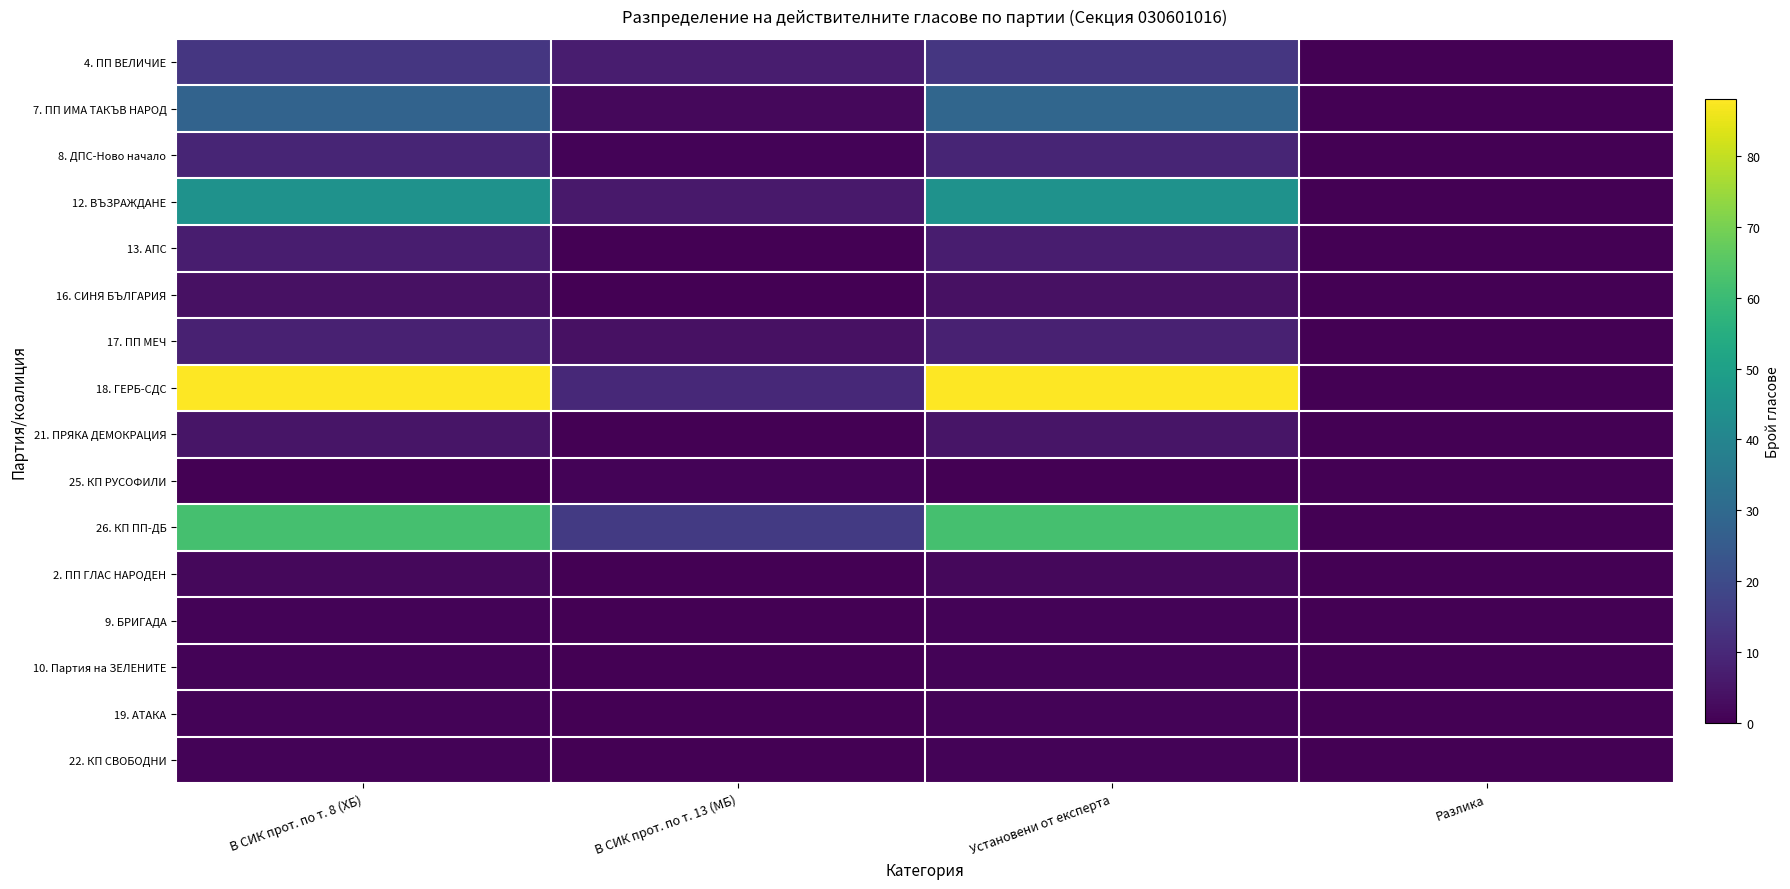

Reading right to left, extract all data points from this chart.

4. ПП ВЕЛИЧИЕ: Разлика=0	Установени от експерта=14	В СИК прот. по т. 13 (МБ)=7	В СИК прот. по т. 8 (ХБ)=14
7. ПП ИМА ТАКЪВ НАРОД: Разлика=0	Установени от експерта=29	В СИК прот. по т. 13 (МБ)=2	В СИК прот. по т. 8 (ХБ)=28
8. ДПС-Ново начало: Разлика=0	Установени от експерта=9	В СИК прот. по т. 13 (МБ)=1	В СИК прот. по т. 8 (ХБ)=9
12. ВЪЗРАЖДАНЕ: Разлика=0	Установени от експерта=45	В СИК прот. по т. 13 (МБ)=6	В СИК прот. по т. 8 (ХБ)=45
13. АПС: Разлика=0	Установени от експерта=7	В СИК прот. по т. 13 (МБ)=0	В СИК прот. по т. 8 (ХБ)=7
16. СИНЯ БЪЛГАРИЯ: Разлика=0	Установени от експерта=4	В СИК прот. по т. 13 (МБ)=0	В СИК прот. по т. 8 (ХБ)=4
17. ПП МЕЧ: Разлика=0	Установени от експерта=8	В СИК прот. по т. 13 (МБ)=4	В СИК прот. по т. 8 (ХБ)=8
18. ГЕРБ-СДС: Разлика=0	Установени от експерта=88	В СИК прот. по т. 13 (МБ)=10	В СИК прот. по т. 8 (ХБ)=88
21. ПРЯКА ДЕМОКРАЦИЯ: Разлика=0	Установени от експерта=5	В СИК прот. по т. 13 (МБ)=0	В СИК прот. по т. 8 (ХБ)=5
25. КП РУСОФИЛИ: Разлика=0	Установени от експерта=0	В СИК прот. по т. 13 (МБ)=1	В СИК прот. по т. 8 (ХБ)=0
26. КП ПП-ДБ: Разлика=0	Установени от експерта=62	В СИК прот. по т. 13 (МБ)=15	В СИК прот. по т. 8 (ХБ)=62
2. ПП ГЛАС НАРОДЕН: Разлика=0	Установени от експерта=2	В СИК прот. по т. 13 (МБ)=0	В СИК прот. по т. 8 (ХБ)=2
9. БРИГАДА: Разлика=0	Установени от експерта=1	В СИК прот. по т. 13 (МБ)=0	В СИК прот. по т. 8 (ХБ)=1
10. Партия на ЗЕЛЕНИТЕ: Разлика=0	Установени от експерта=1	В СИК прот. по т. 13 (МБ)=0	В СИК прот. по т. 8 (ХБ)=1
19. АТАКА: Разлика=0	Установени от експерта=1	В СИК прот. по т. 13 (МБ)=0	В СИК прот. по т. 8 (ХБ)=1
22. КП СВОБОДНИ: Разлика=0	Установени от експерта=1	В СИК прот. по т. 13 (МБ)=0	В СИК прот. по т. 8 (ХБ)=1